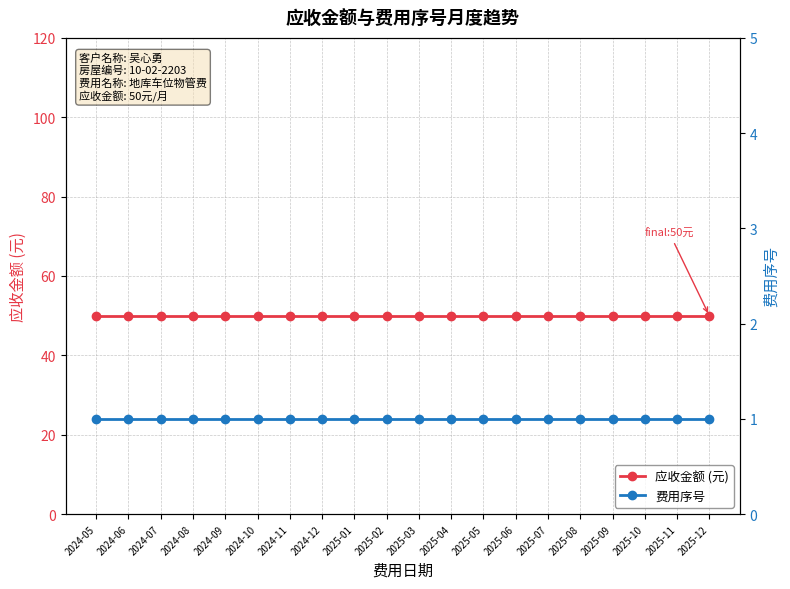

What position from the left is 2025-08?

16